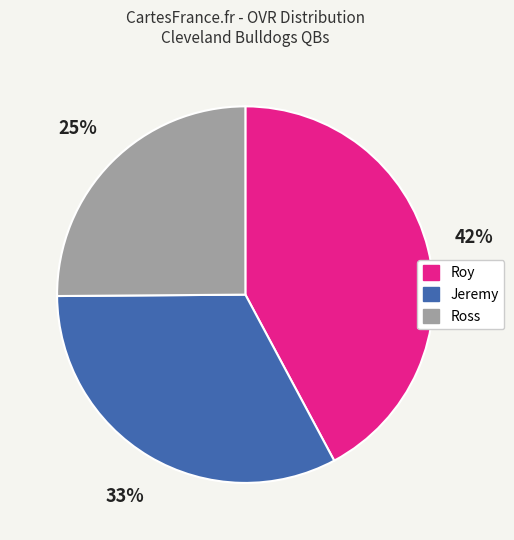

Count the number of slices in the pie.

3